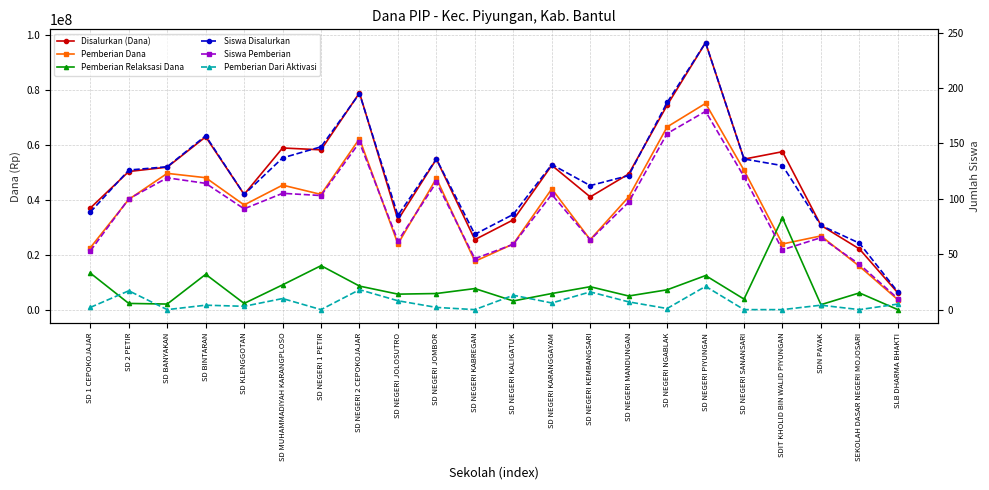

How many lines are shown in the chart?

6